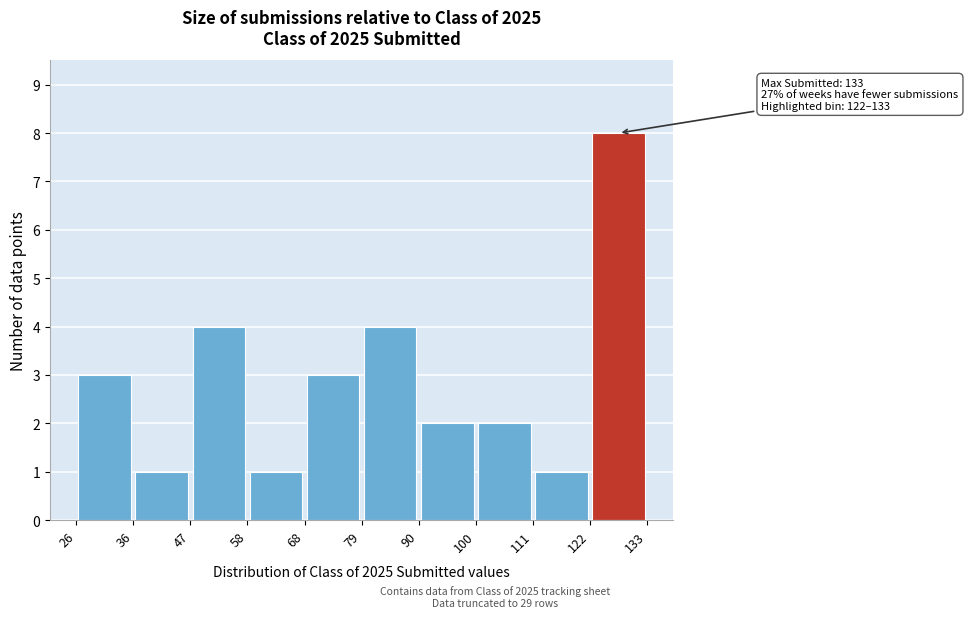

Which range on the x-axis has the tallest bar?

122 to 133